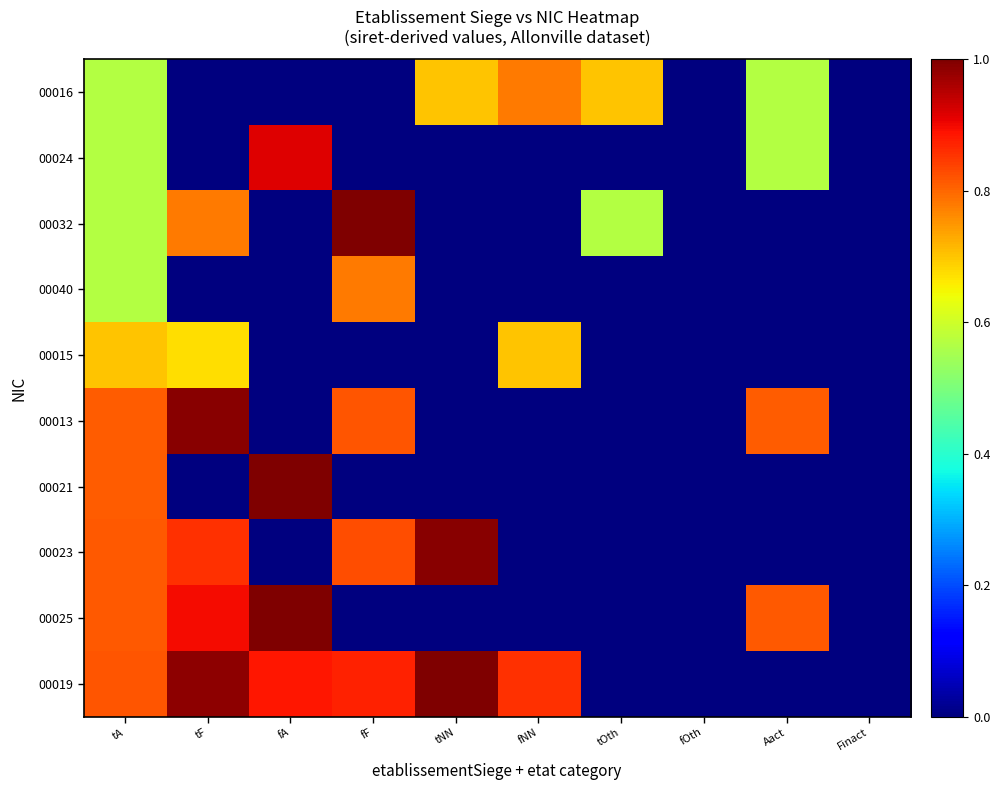

Which has a higher value, fA or fF?

fA